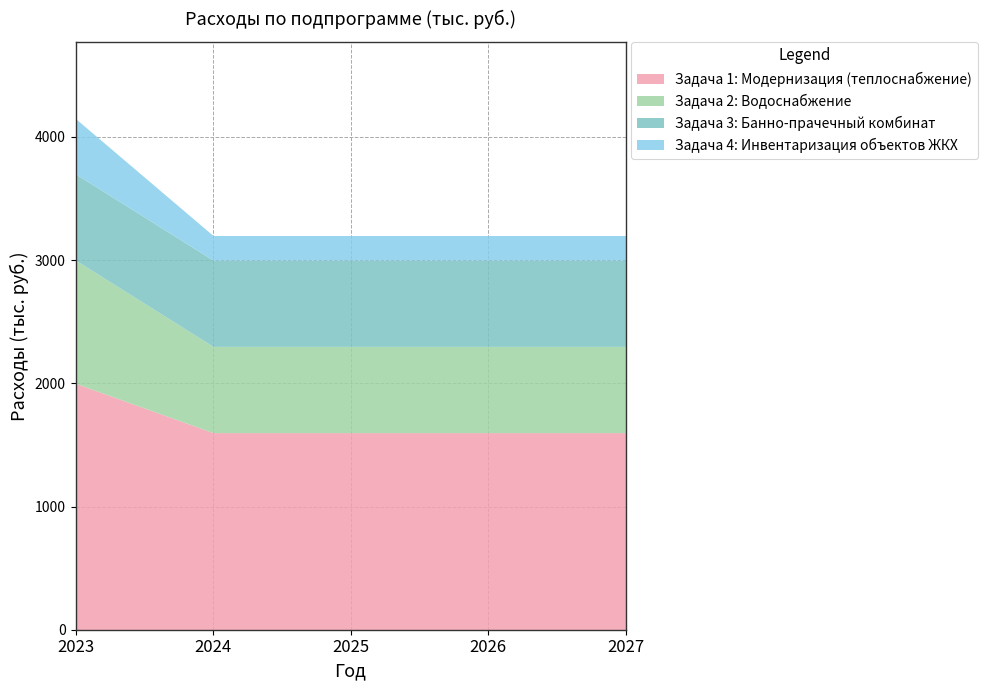

What is the sum of all Задача 3: Банно-прачечный комбинат values?

3500